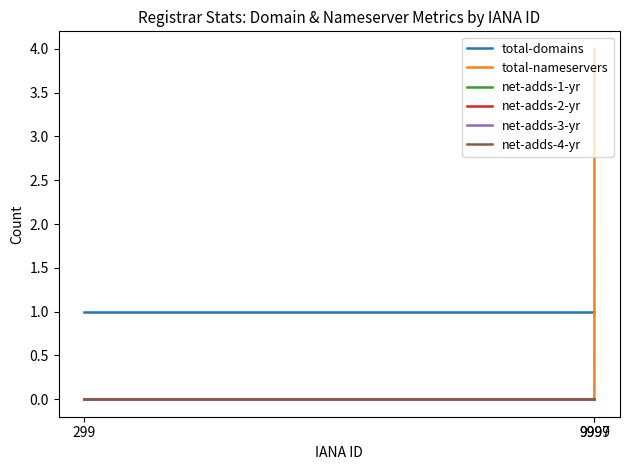

What is the total value across all series at 9997?

1